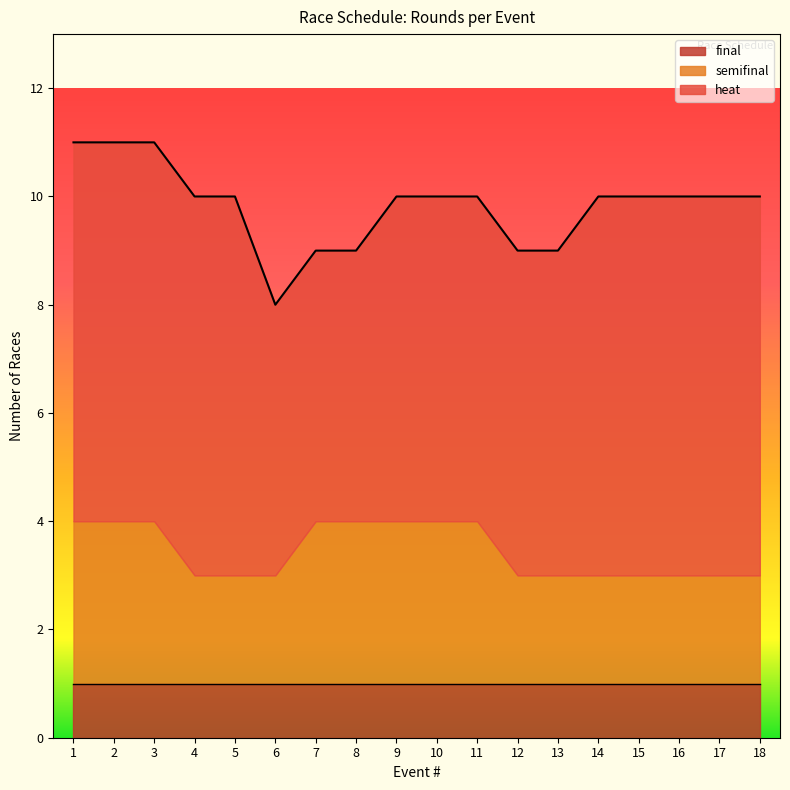

How many data points does each series have?

18